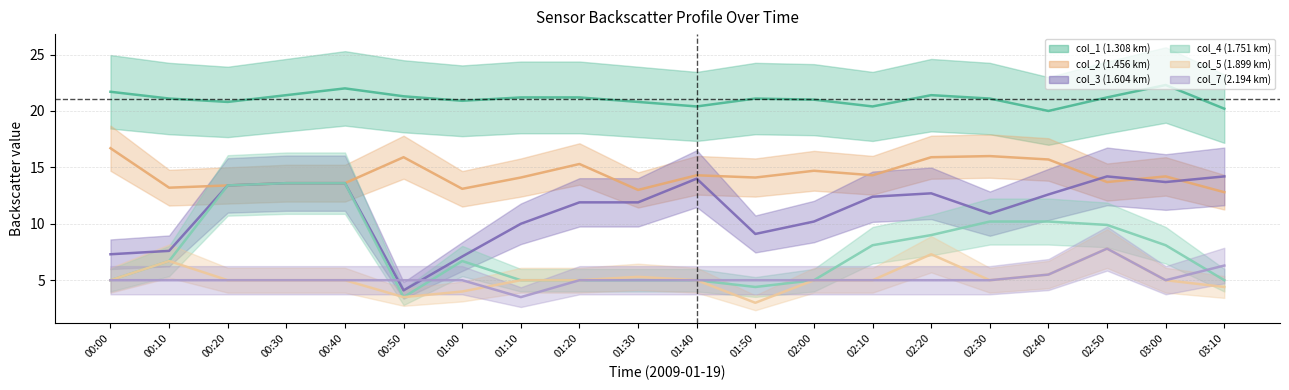

Which series has the largest total across all categories?

col_1